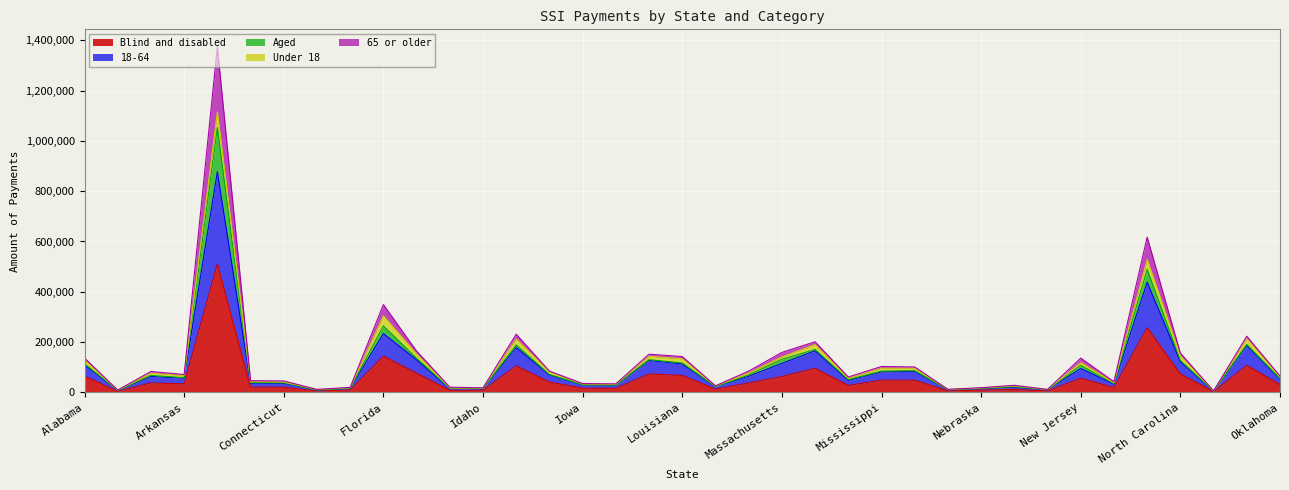

What are all the series names shown in the legend?

Blind and disabled, 18-64, Aged, Under 18, 65 or older